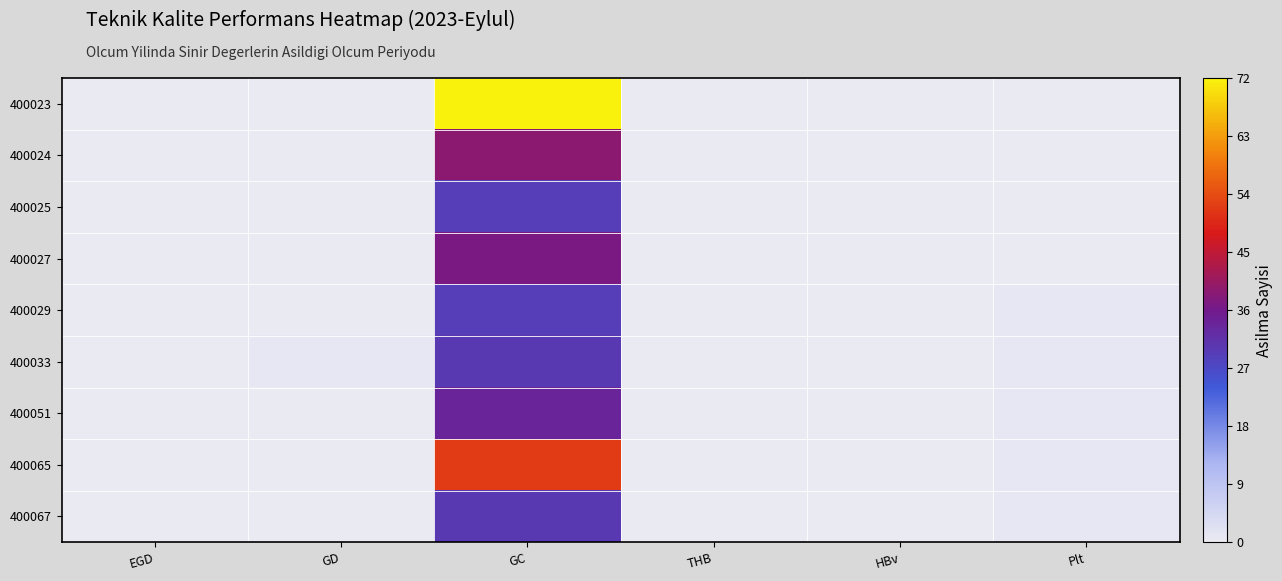

How many data points does each series have?

6